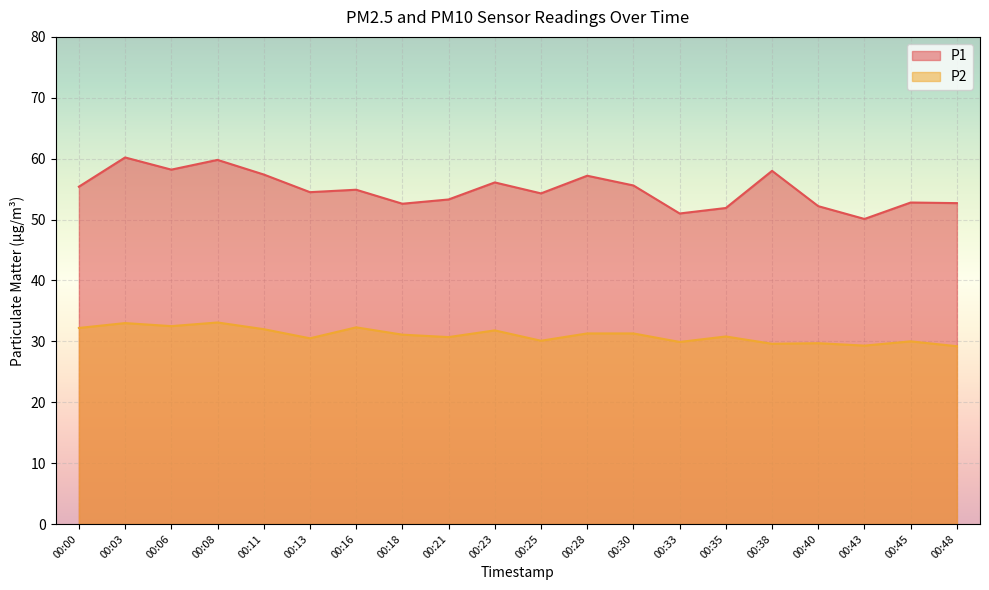

At which category does P2 reach its first local valley?

00:06